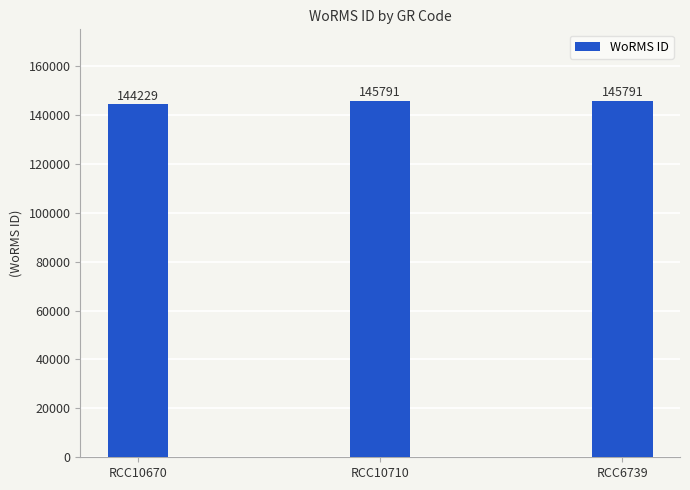

Are the bars grouped side by side (vs. stacked)?

No